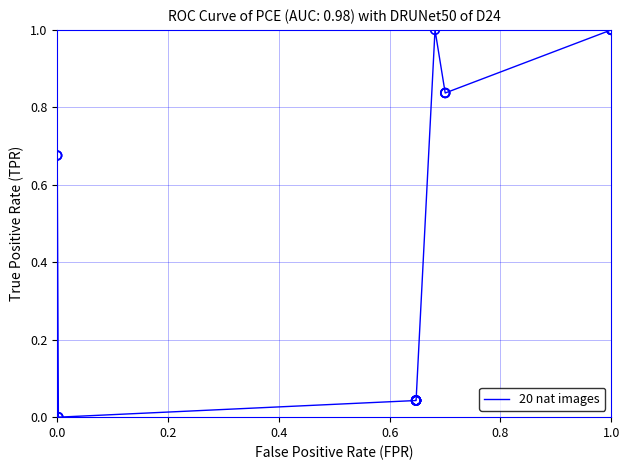

What is the difference between the maximum and minimum values?

1.0